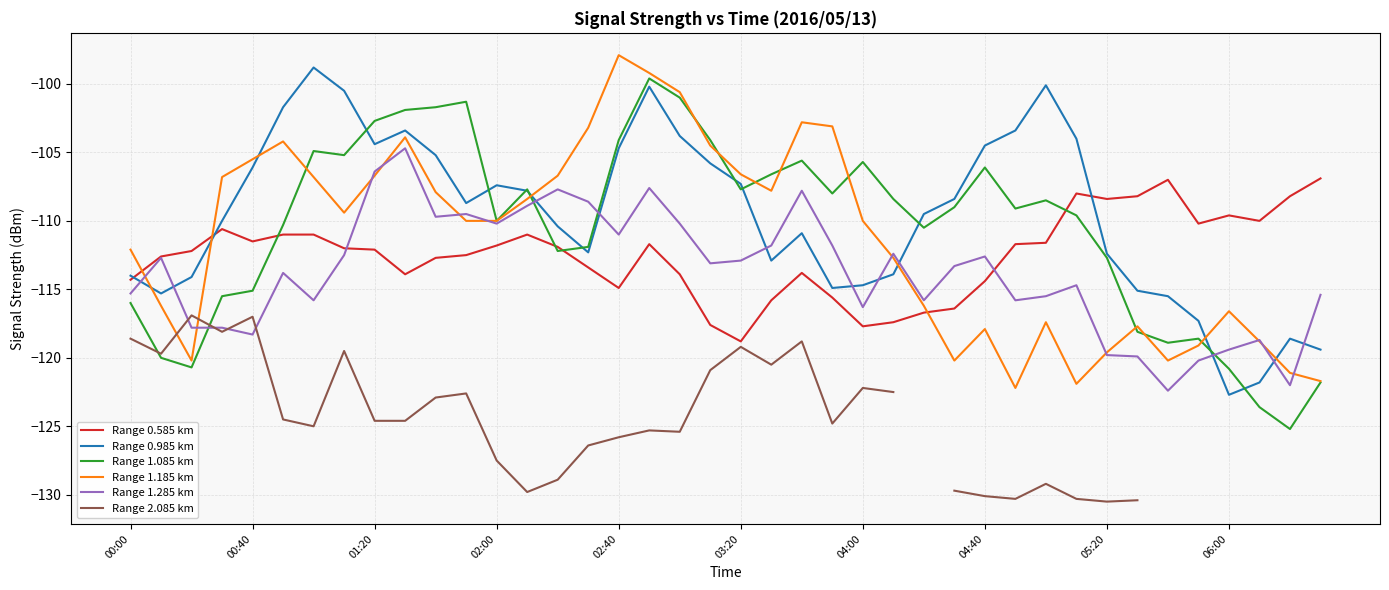

At which label does Range 1.185 km reach its minimum?

29